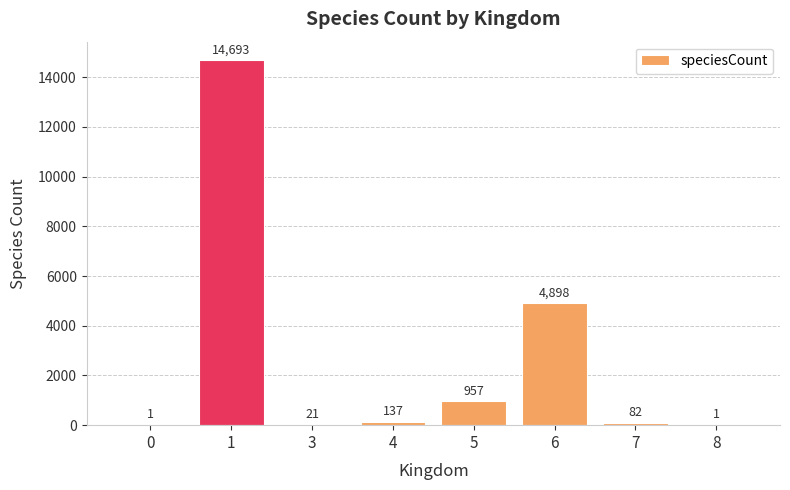

Approximately how many times larger is the value at 4 compared to 8?

137.0